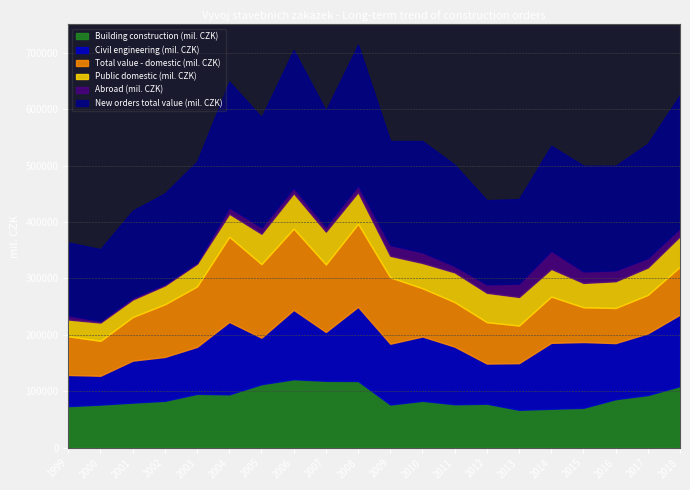

How many data points in Civil engineering (mil. CZK) are above 102063?

9